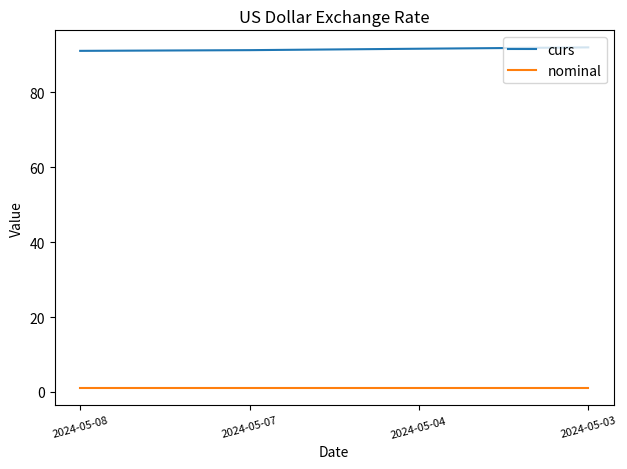

What is the average value of the curs series?

91.5